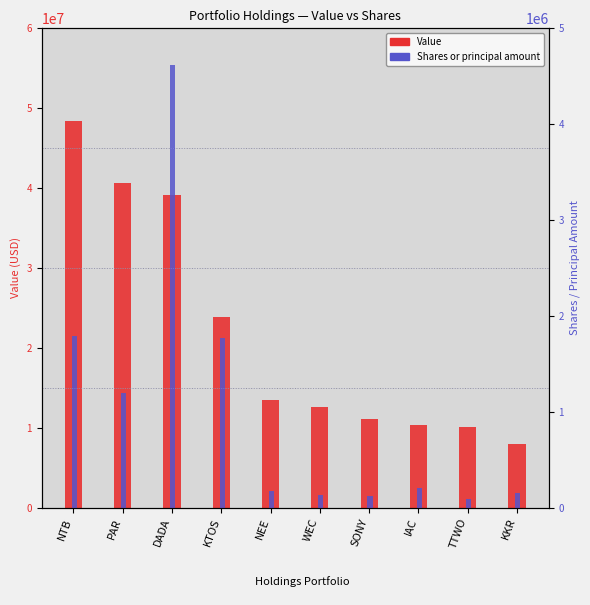

What position from the right is NTB?

10